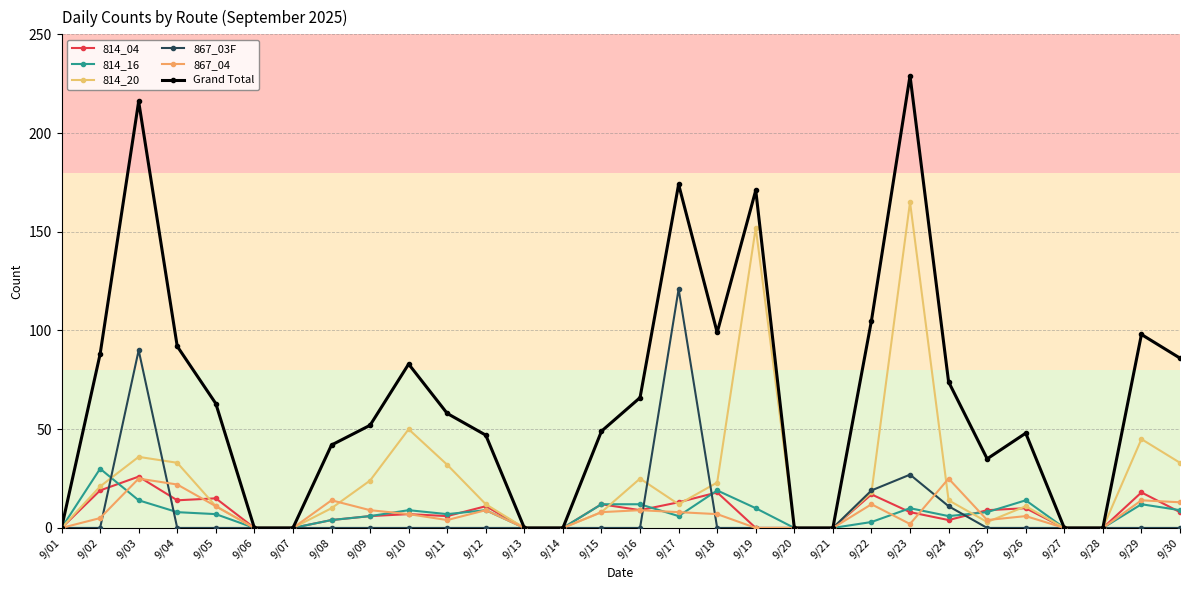

Is it true that 867_03F equals 0 at 9/06?

True